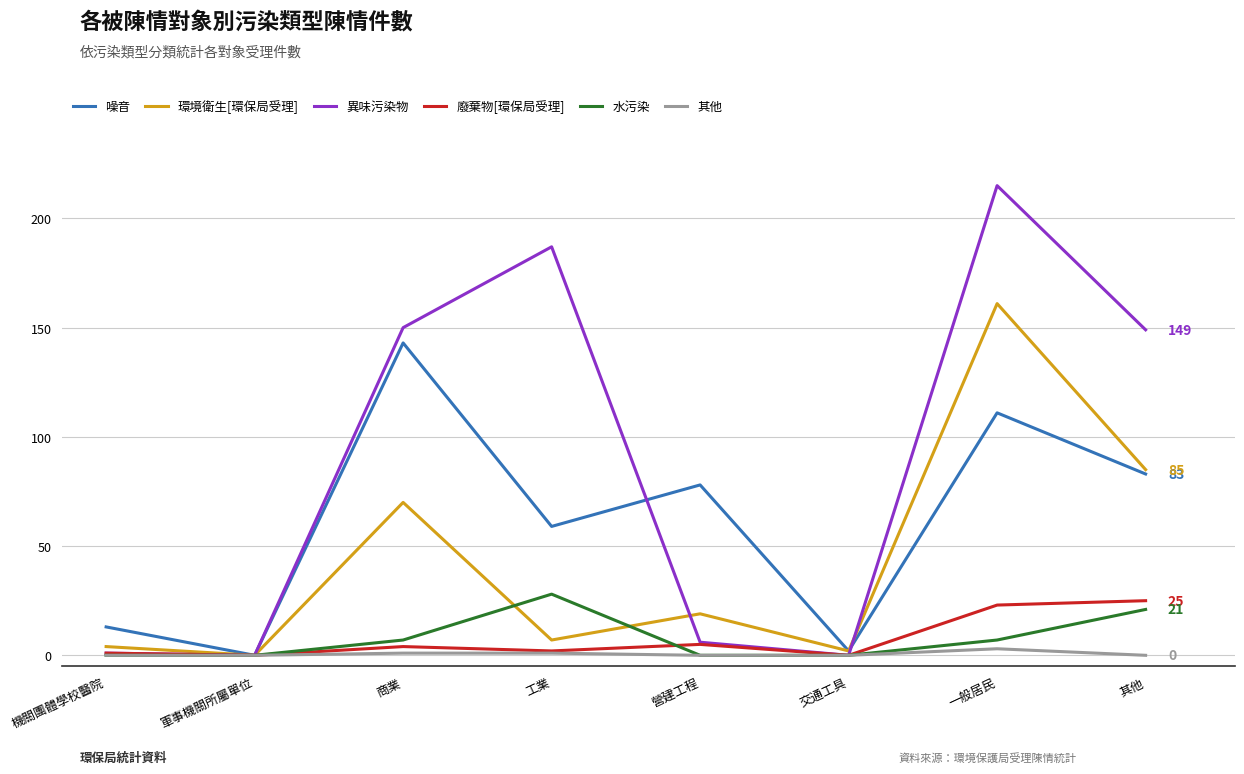

Reading right to left, transcribe all the data shown in this chart.

噪音: 83	111	2	78	59	143	0	13
環境衛生[環保局受理]: 85	161	2	19	7	70	0	4
異味污染物: 149	215	0	6	187	150	0	1
廢棄物[環保局受理]: 25	23	0	5	2	4	0	1
水污染: 21	7	0	0	28	7	0	0
其他: 0	3	0	0	1	1	0	0